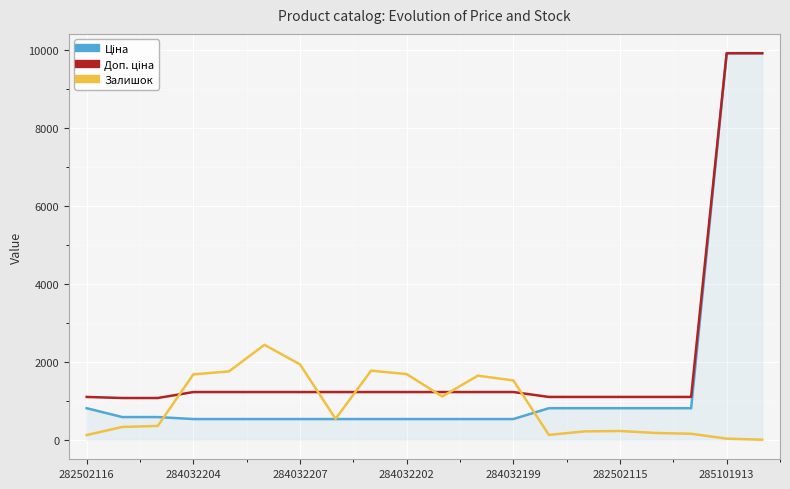

How many lines are shown in the chart?

3